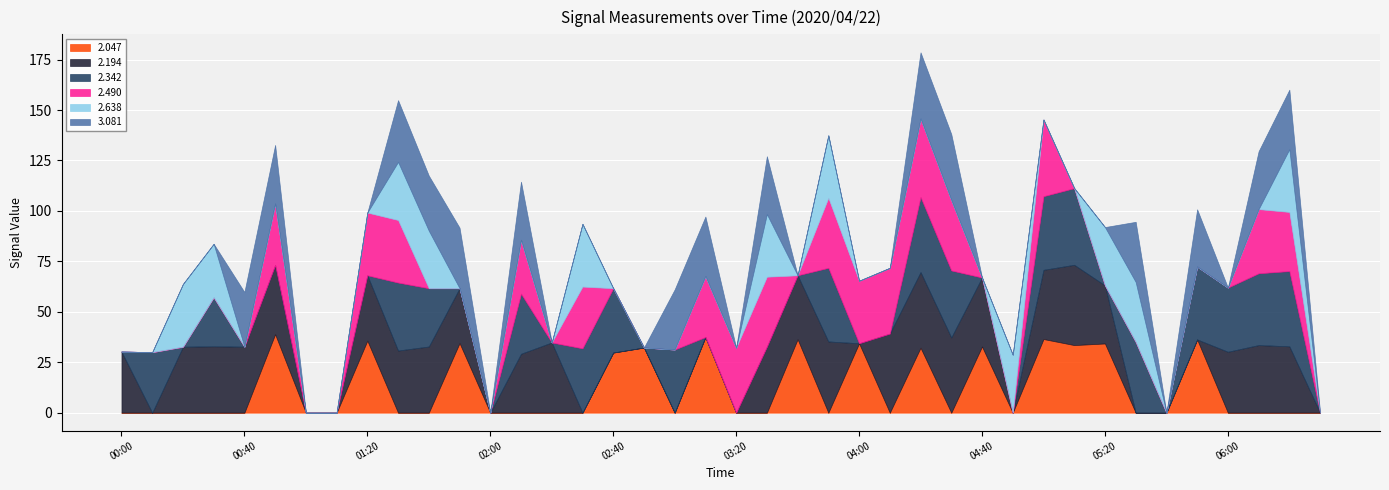

The   2.638 series shows 327.3 at 04:40. True or false?

False